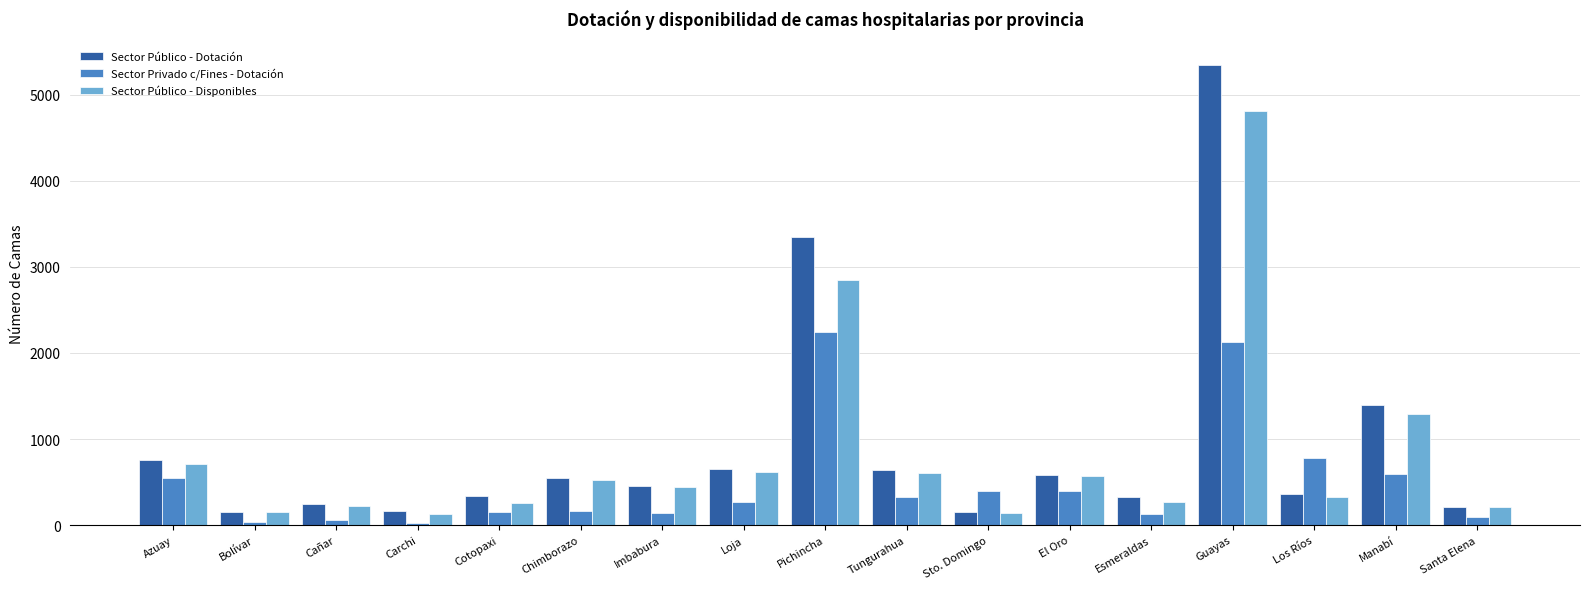

What is the value of the Sector Público - Dotación bar at the 4th from the left?

160